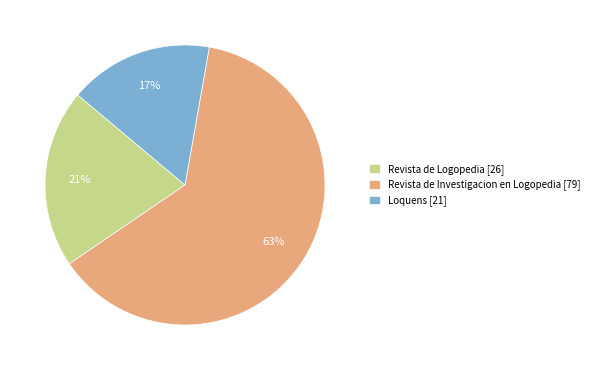

To the nearest percent, what is the average slice percentage?

33%